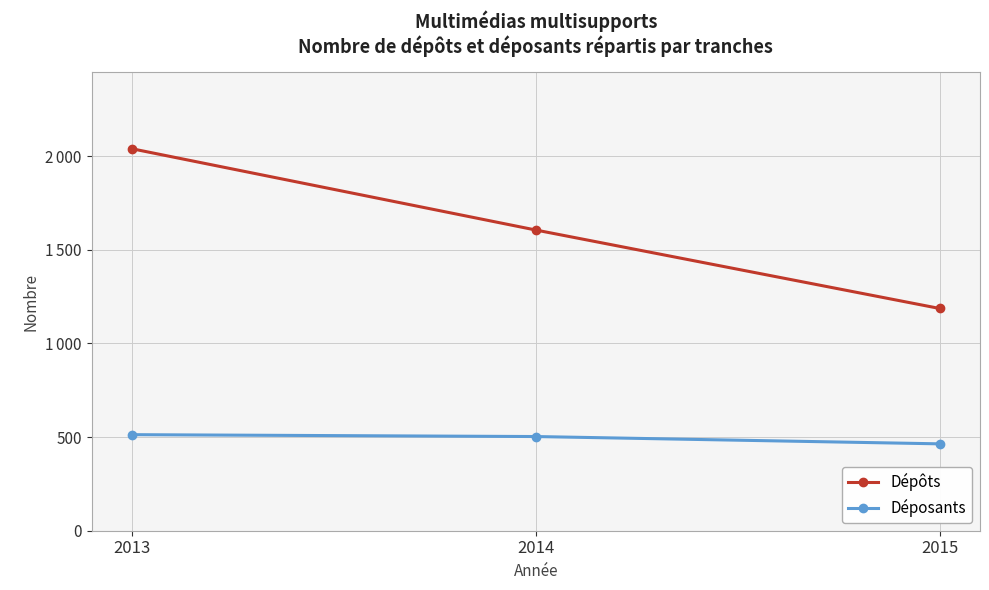

What is the difference between the highest and lowest values at 2015?

723